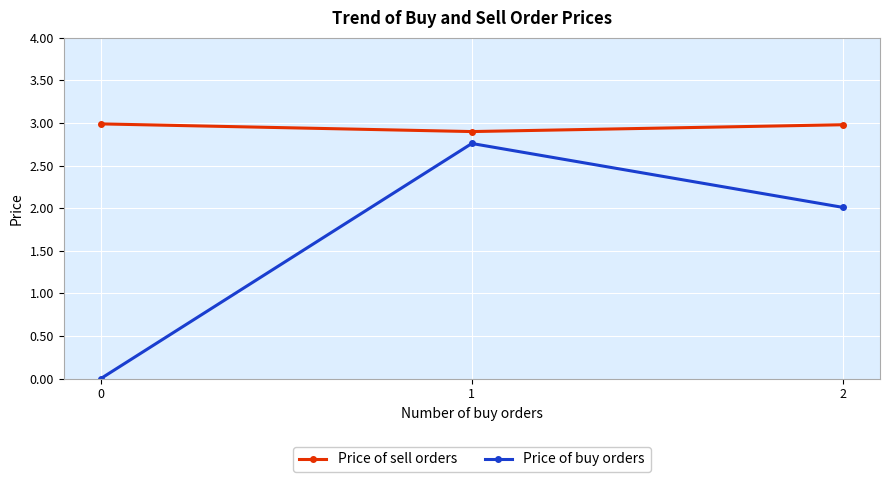

Rank the series by their average value, from highest to lowest.

Price of sell orders, Price of buy orders